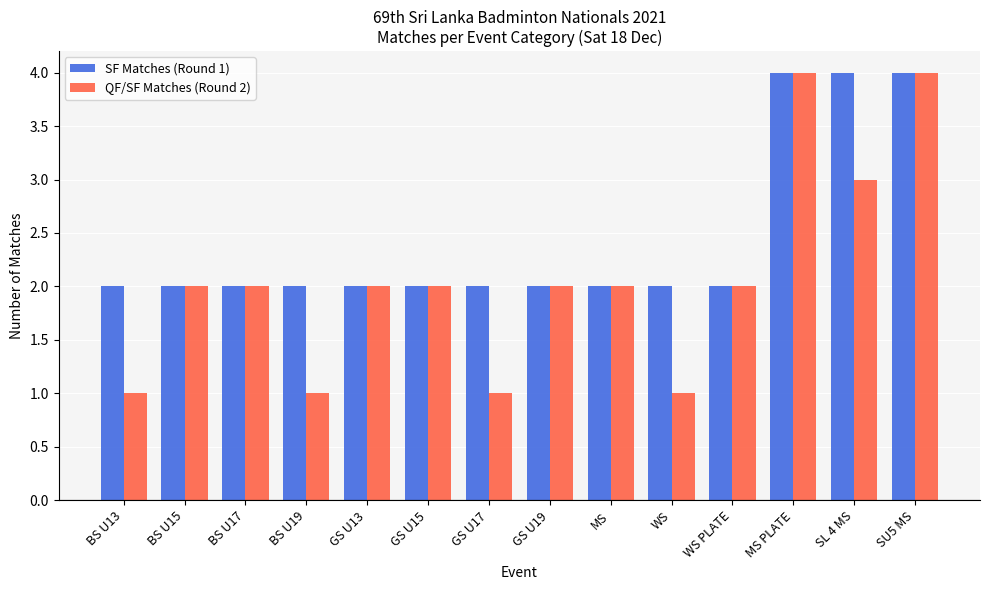

The QF/SF Matches (Round 2) series shows 2 at BS U15. True or false?

True